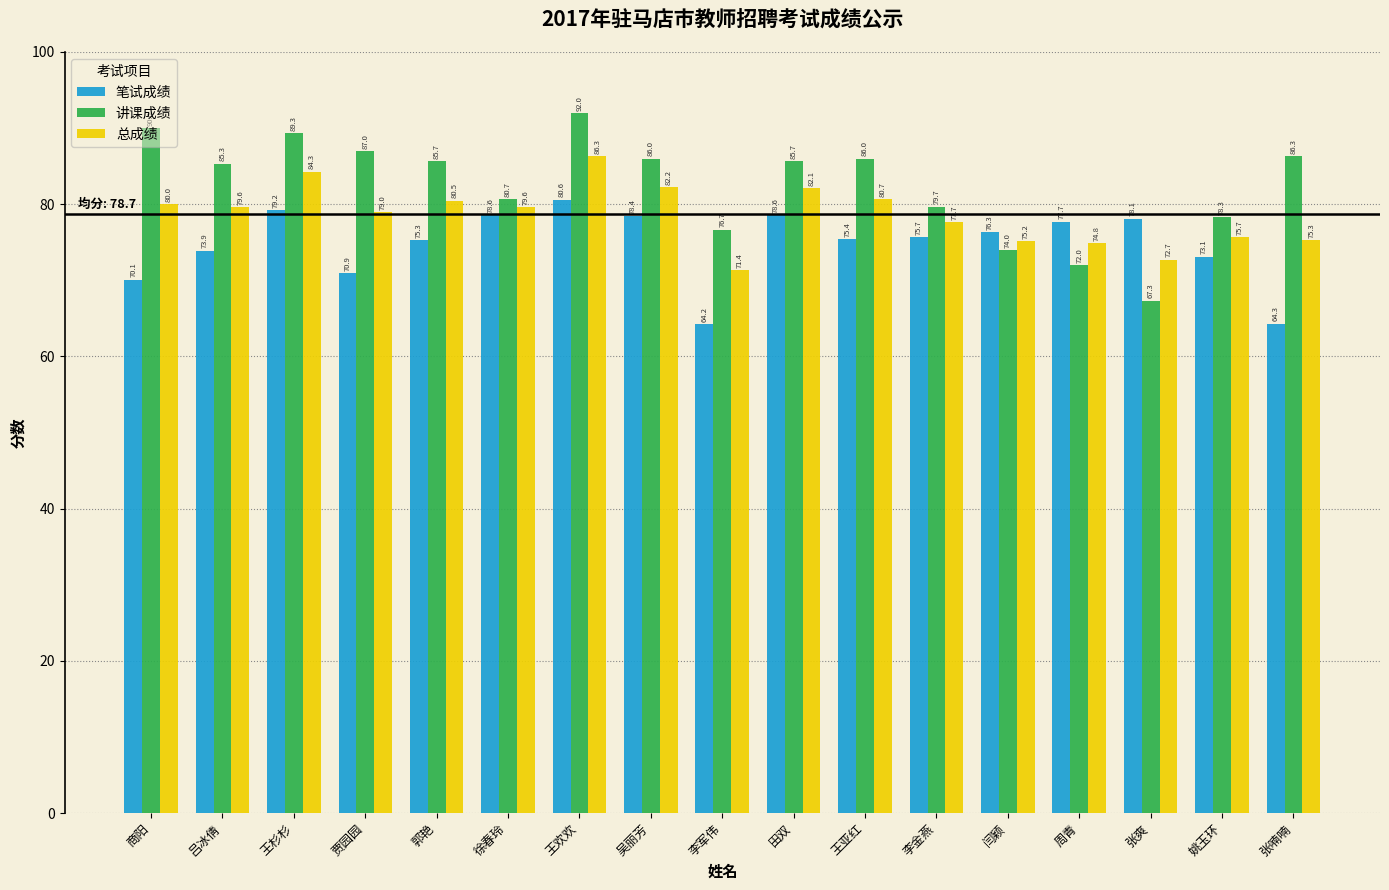

What is the difference between the maximum and minimum values in the 笔试成绩 series?

16.4